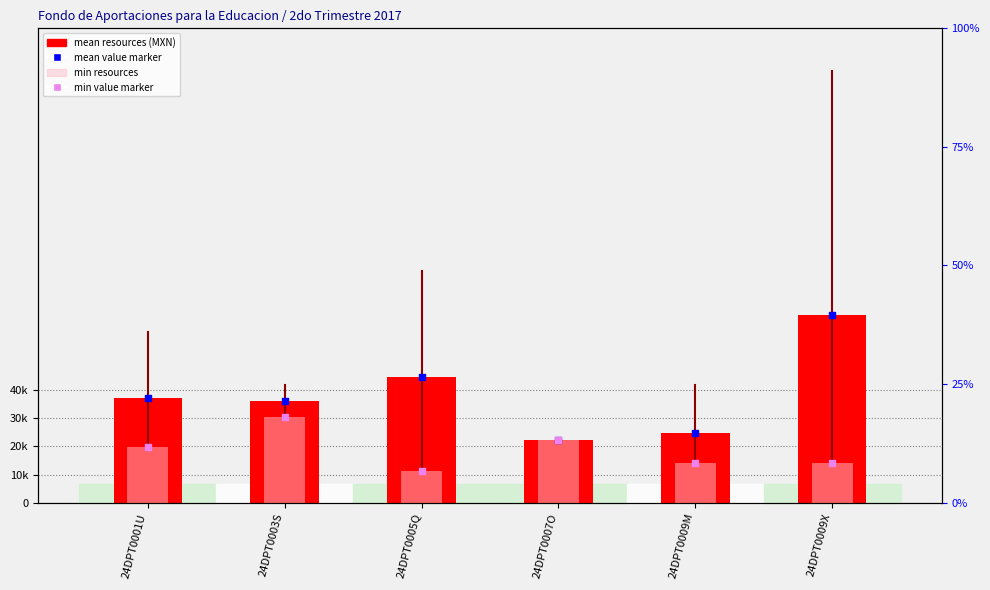

What are all the series names shown in the legend?

mean resources (MXN), min resources, mean value marker, min value marker